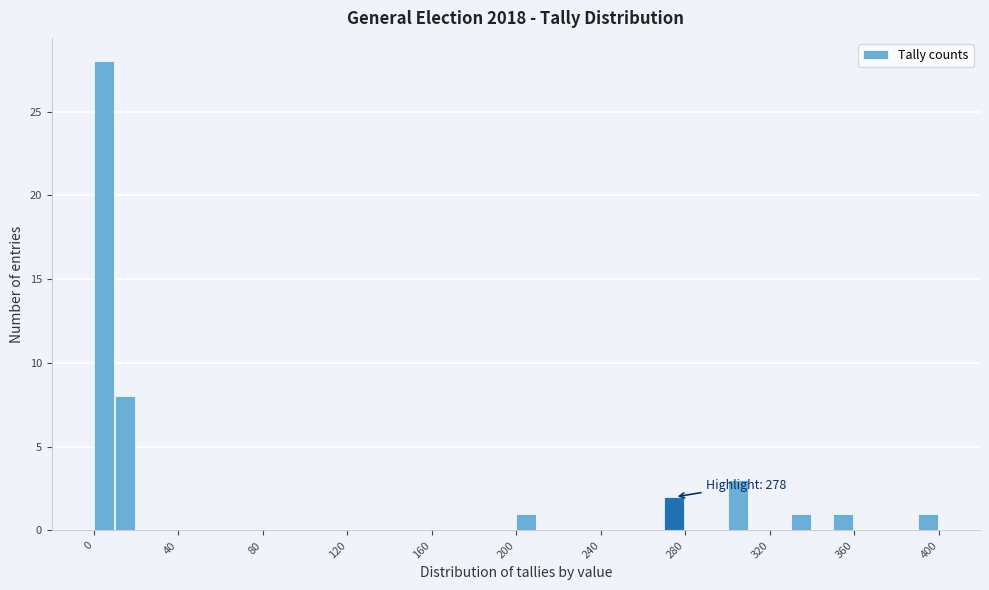

Read against the x-axis, roughly where is the centre of the tallest bar?

5